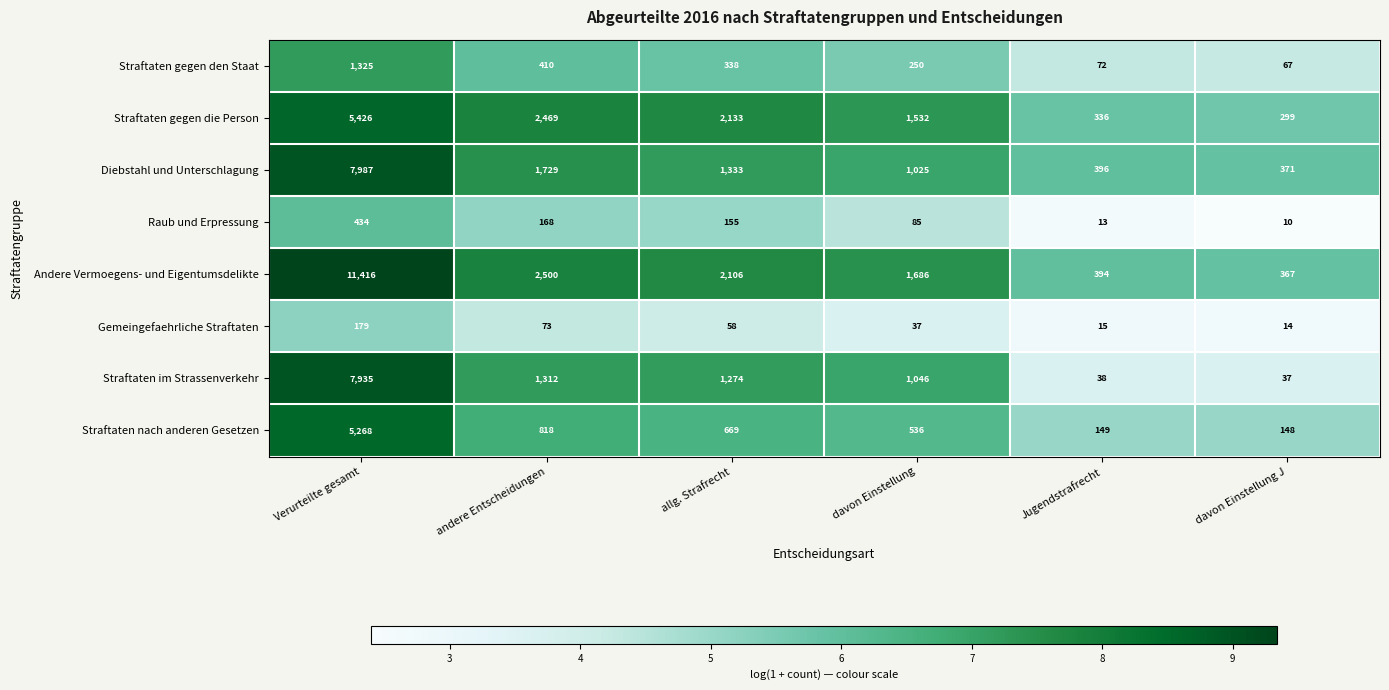

True or false: Gemeingefaehrliche Straftaten has a value of 107 at andere Entscheidungen.

False